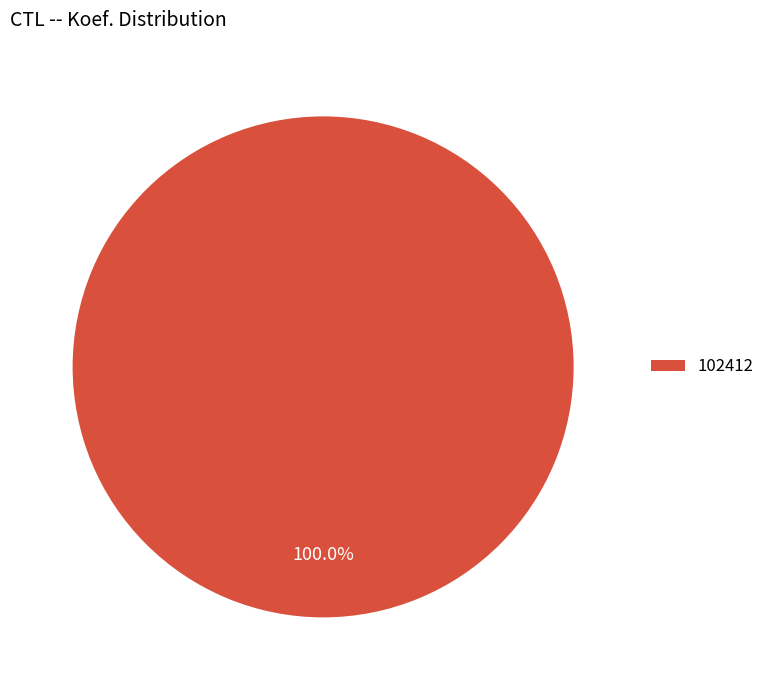

True or false: 102412 accounts for 100% of the total.

True